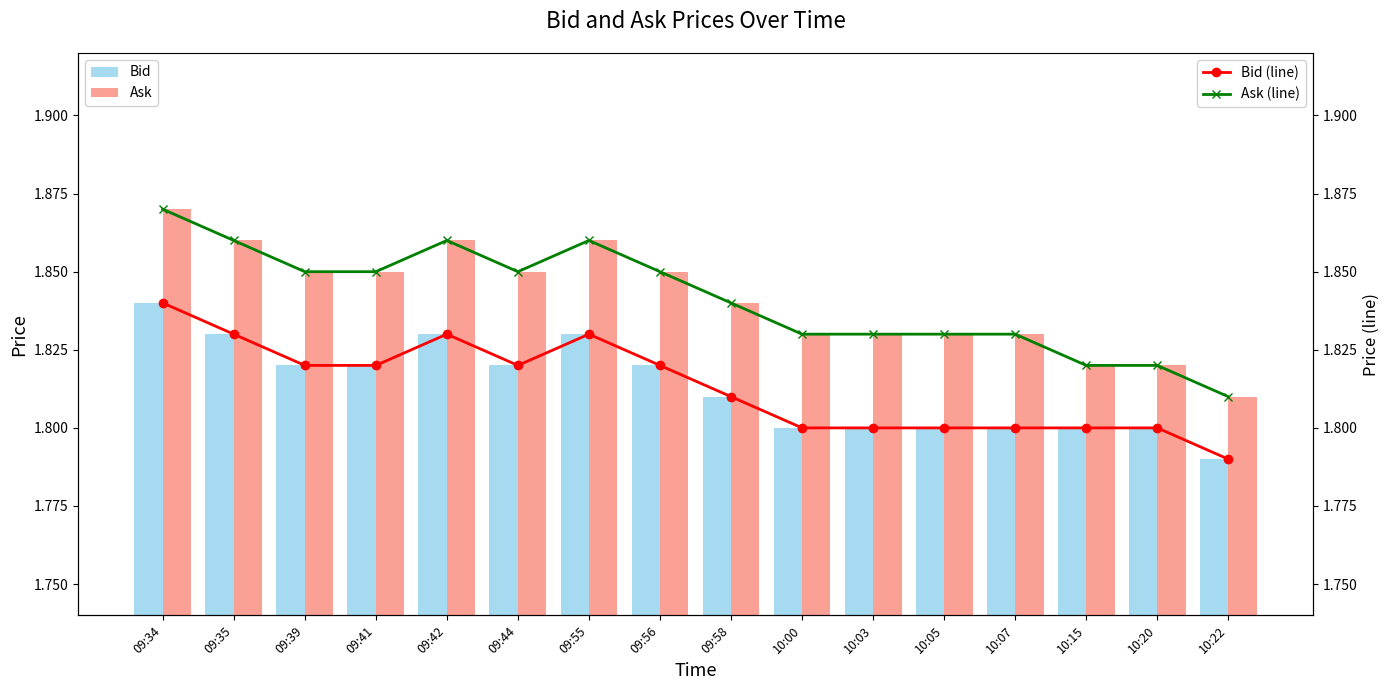

Reading left to right, extract all data points from this chart.

Bid: 09:34=1.8	09:35=1.8	09:39=1.8	09:41=1.8	09:42=1.8	09:44=1.8	09:55=1.8	09:56=1.8	09:58=1.8	10:00=1.8	10:03=1.8	10:05=1.8	10:07=1.8	10:15=1.8	10:20=1.8	10:22=1.8
Ask: 09:34=1.9	09:35=1.9	09:39=1.9	09:41=1.9	09:42=1.9	09:44=1.9	09:55=1.9	09:56=1.9	09:58=1.8	10:00=1.8	10:03=1.8	10:05=1.8	10:07=1.8	10:15=1.8	10:20=1.8	10:22=1.8
Bid (line): 09:34=1.8	09:35=1.8	09:39=1.8	09:41=1.8	09:42=1.8	09:44=1.8	09:55=1.8	09:56=1.8	09:58=1.8	10:00=1.8	10:03=1.8	10:05=1.8	10:07=1.8	10:15=1.8	10:20=1.8	10:22=1.8
Ask (line): 09:34=1.9	09:35=1.9	09:39=1.9	09:41=1.9	09:42=1.9	09:44=1.9	09:55=1.9	09:56=1.9	09:58=1.8	10:00=1.8	10:03=1.8	10:05=1.8	10:07=1.8	10:15=1.8	10:20=1.8	10:22=1.8